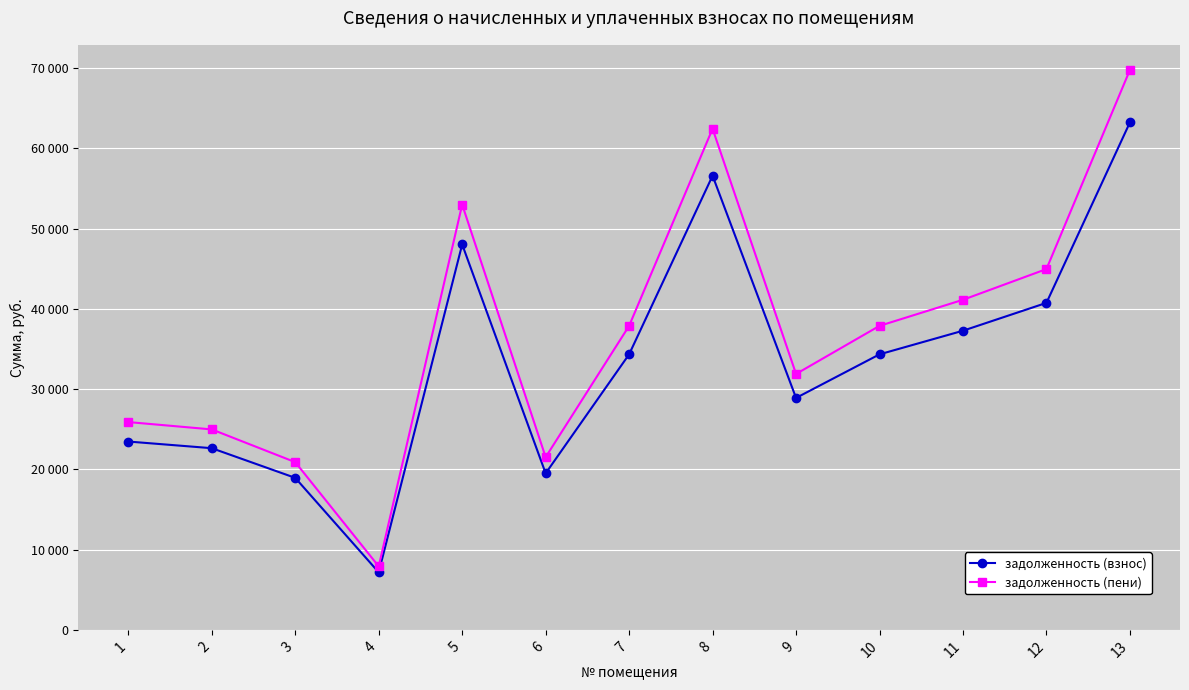

What is the difference between the highest and lowest values at 3?

1957.8